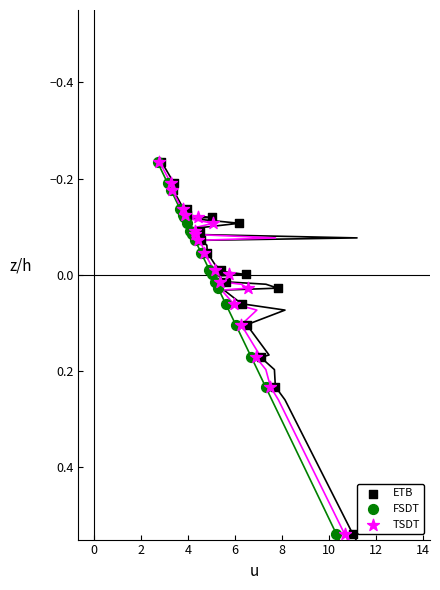

What are all the series names shown in the legend?

ETB, FSDT, TSDT